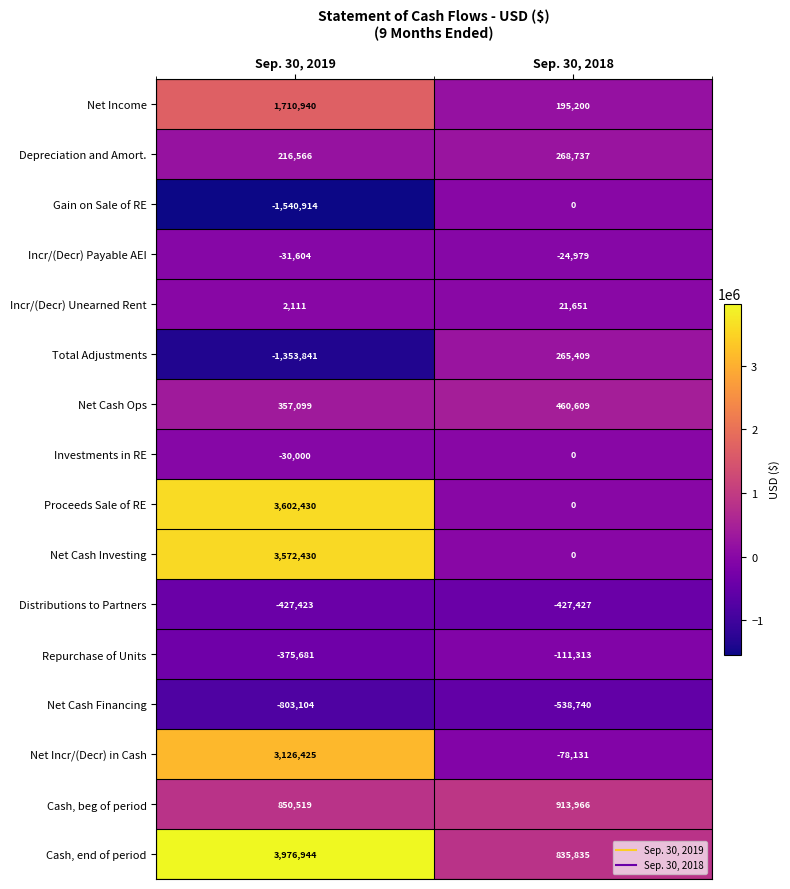

Rank the series at Sep. 30, 2019 from highest to lowest value.

Cash, end of period, Proceeds Sale of RE, Net Cash Investing, Net Incr/(Decr) in Cash, Net Income, Cash, beg of period, Net Cash Ops, Depreciation and Amort., Incr/(Decr) Unearned Rent, Investments in RE, Incr/(Decr) Payable AEI, Repurchase of Units, Distributions to Partners, Net Cash Financing, Total Adjustments, Gain on Sale of RE